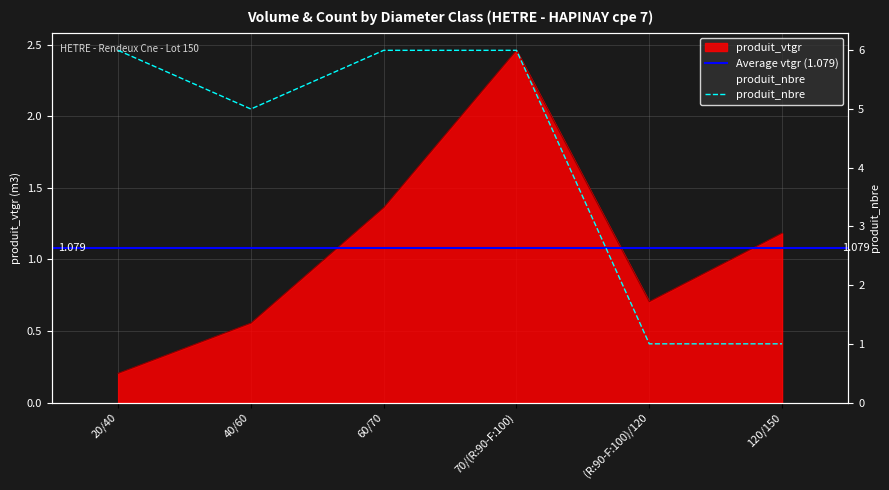

How many data points in produit_vtgr are less than 1?

3